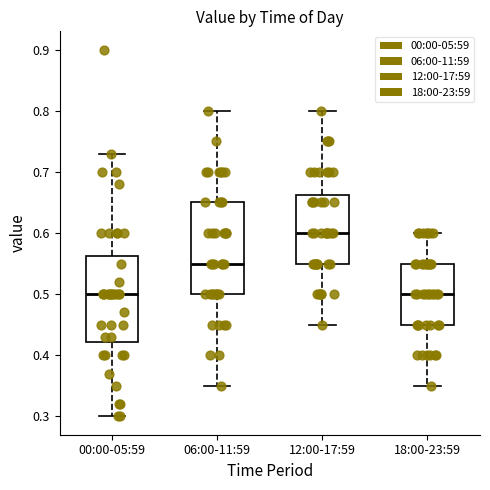

Reading left to right, transcribe this box plot: for each box, give where its median line is, the range the box spans, and where its two whiskers end, as read against the y-axis. The values are not printed on the chart, so give them approximately, as read against the axis.

00:00-05:59: median 0.50, box 0.42 to 0.56, whiskers 0.30 to 0.73
06:00-11:59: median 0.55, box 0.50 to 0.65, whiskers 0.35 to 0.80
12:00-17:59: median 0.60, box 0.55 to 0.66, whiskers 0.45 to 0.80
18:00-23:59: median 0.50, box 0.45 to 0.55, whiskers 0.35 to 0.60